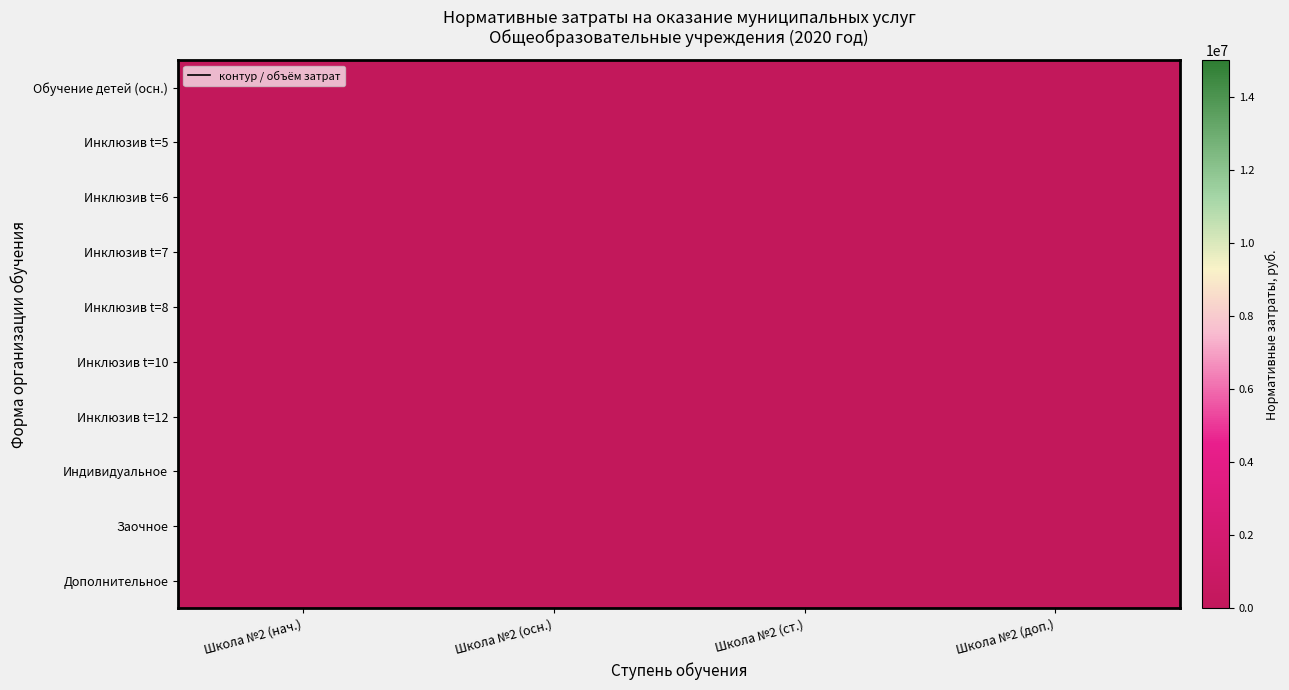

How many values in the Инклюзивное обучение t=12 series are below 23553?

2